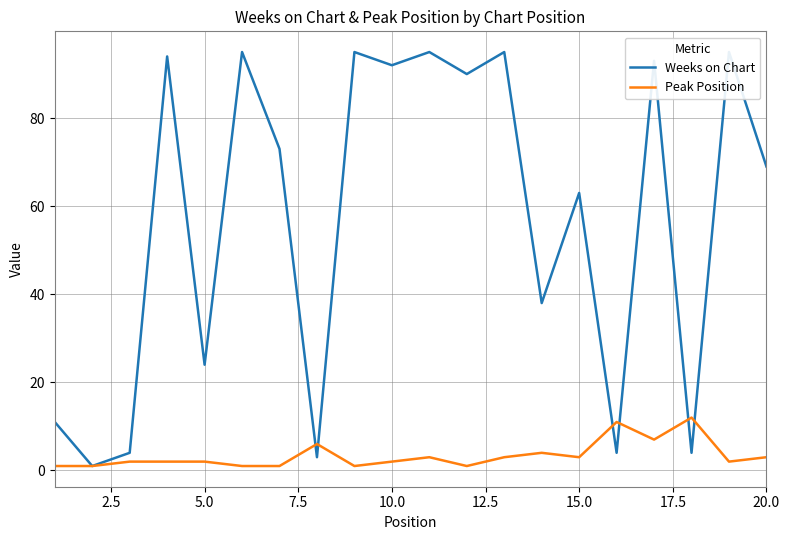

What is the maximum value for Peak Position?

12